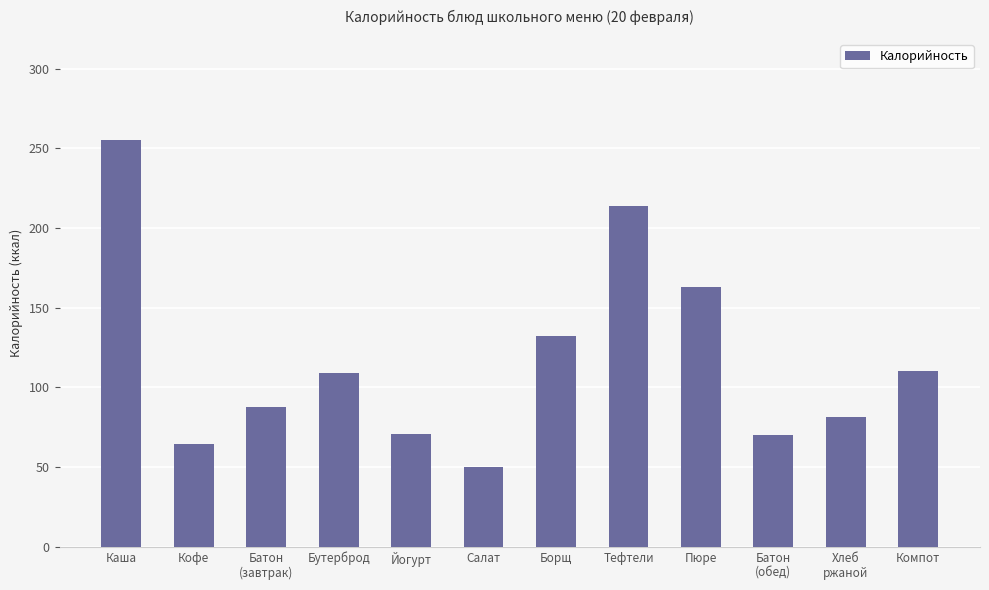

What is the value of the 3rd bar from the left?

87.9